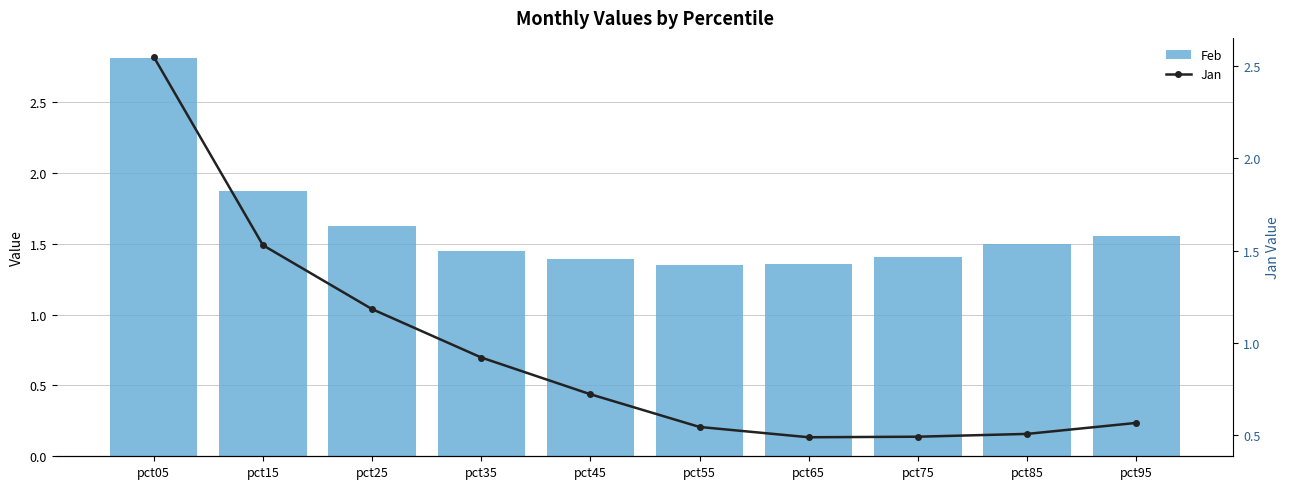

Reading right to left, extract all data points from this chart.

Feb: pct95=1.6	pct85=1.5	pct75=1.4	pct65=1.4	pct55=1.4	pct45=1.4	pct35=1.4	pct25=1.6	pct15=1.9	pct05=2.8
Jan: pct95=0.6	pct85=0.5	pct75=0.5	pct65=0.5	pct55=0.5	pct45=0.7	pct35=0.9	pct25=1.2	pct15=1.5	pct05=2.6